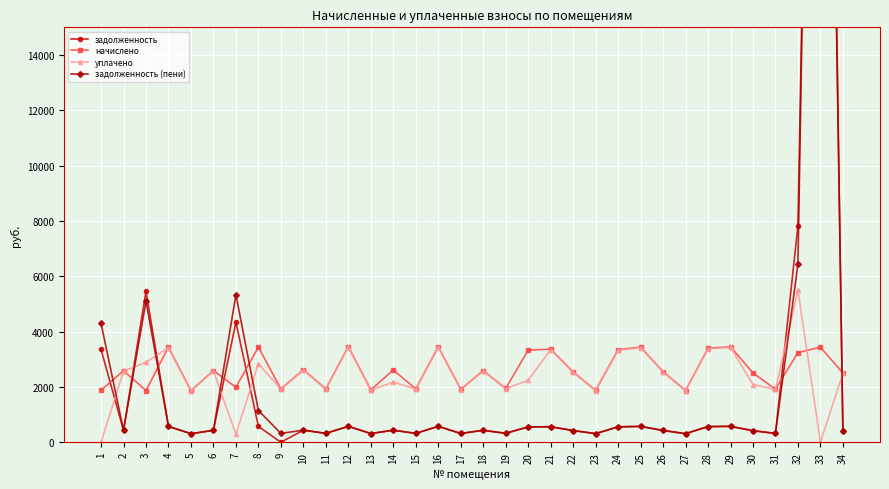

What is the difference between the second highest and second lowest values in the задолженность (пени) series?

6135.4